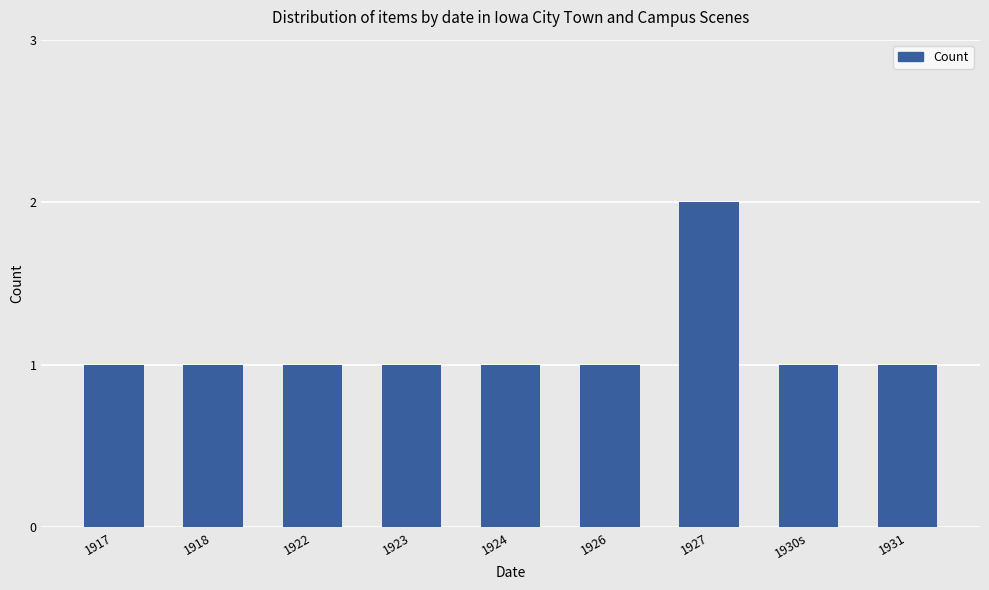

What is the smallest value displayed?

1